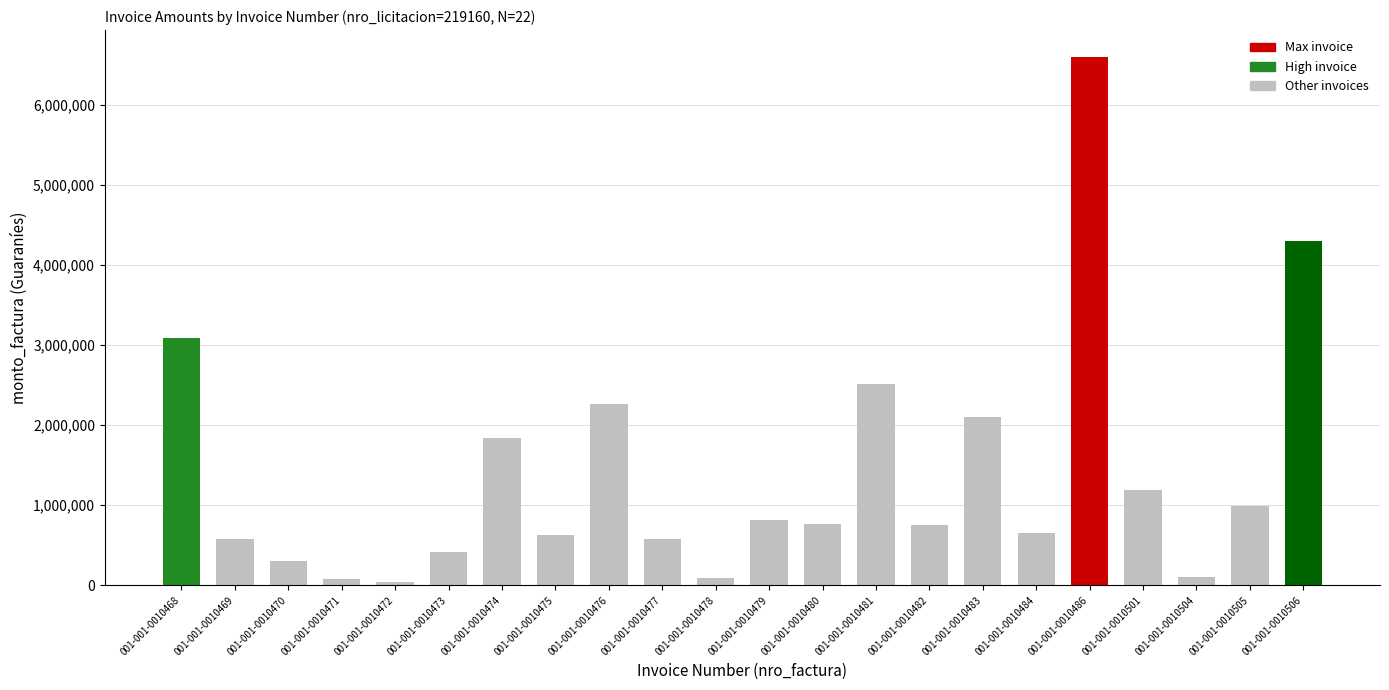

What is the smallest value displayed?

40000